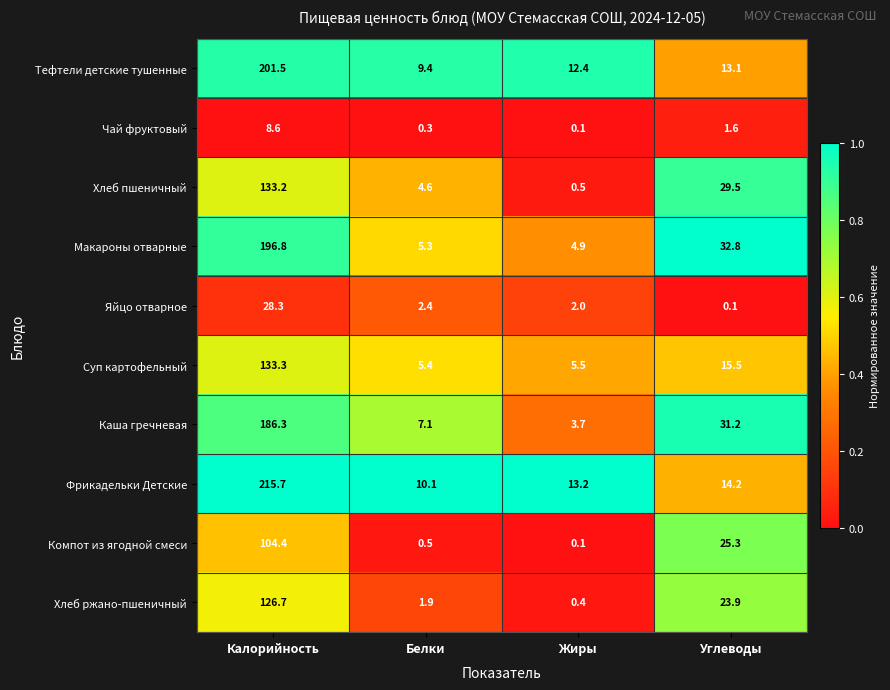

At which label is Каша гречневая closest to 95?

Углеводы